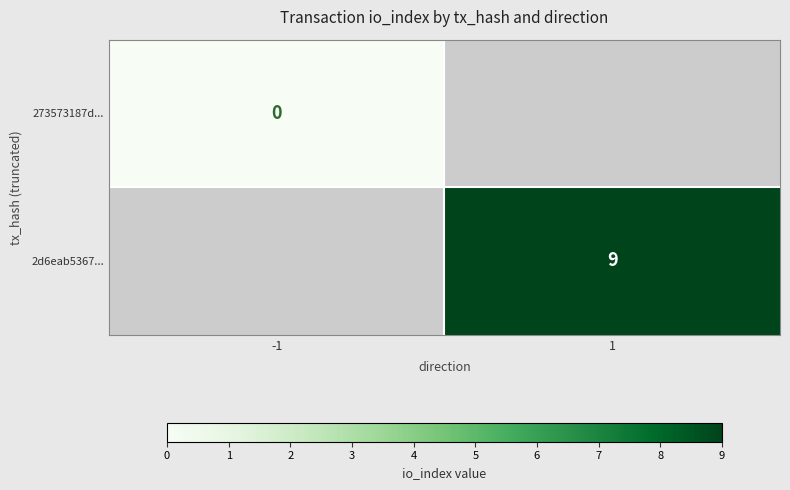

Between -1 and 1, which is larger?

1